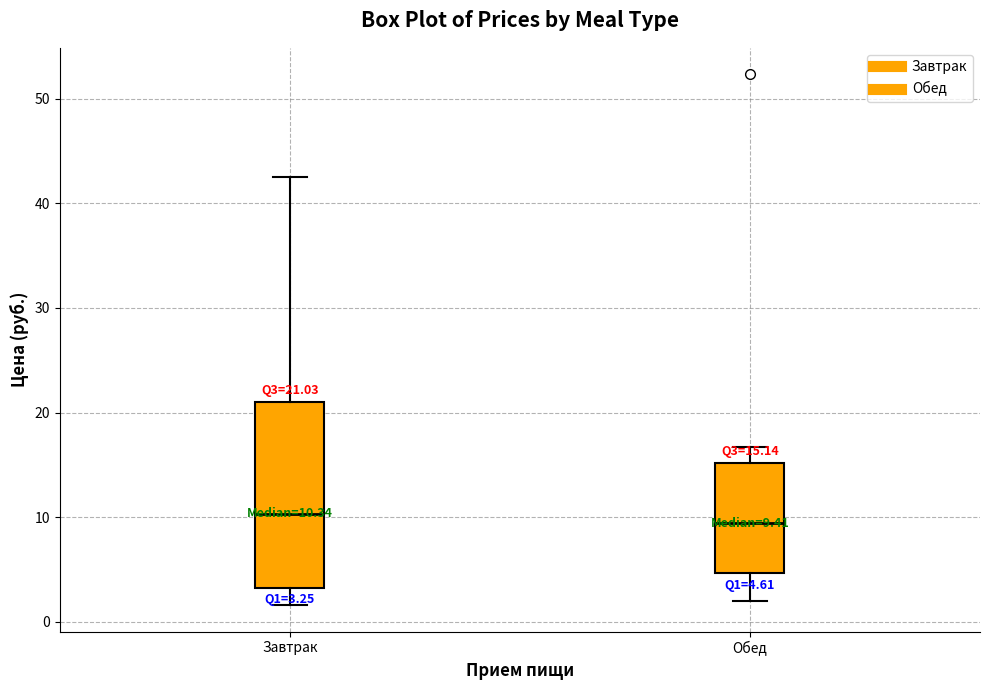

Which box is the tallest, from its lower edge to its upper edge?

Завтрак